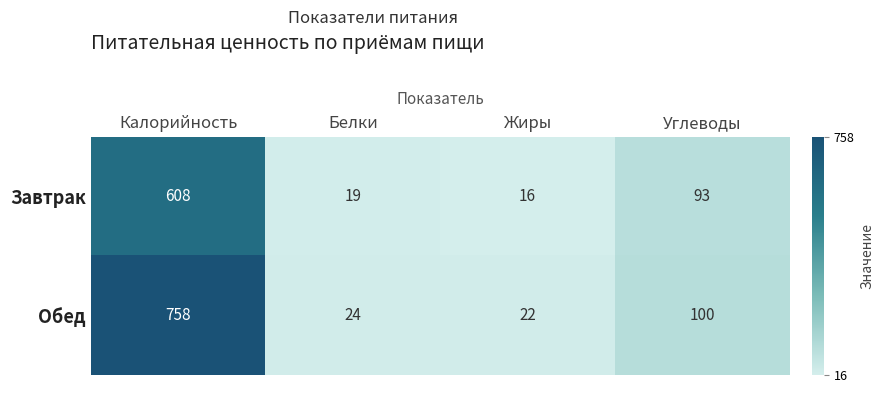

Count the number of categories in the chart.

4